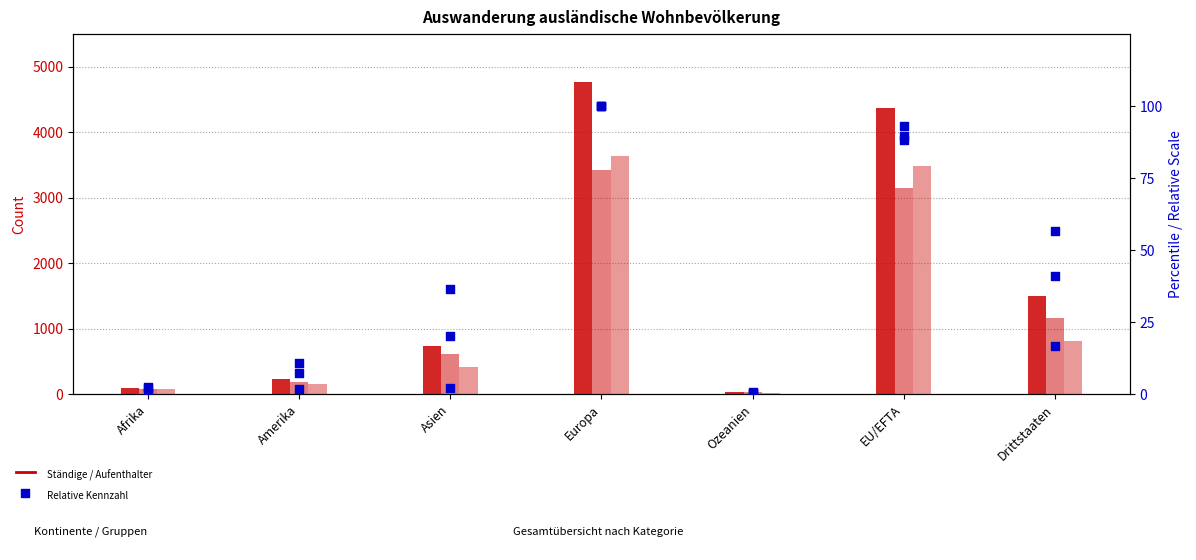

Which series has the largest total across all categories?

Total Ständig